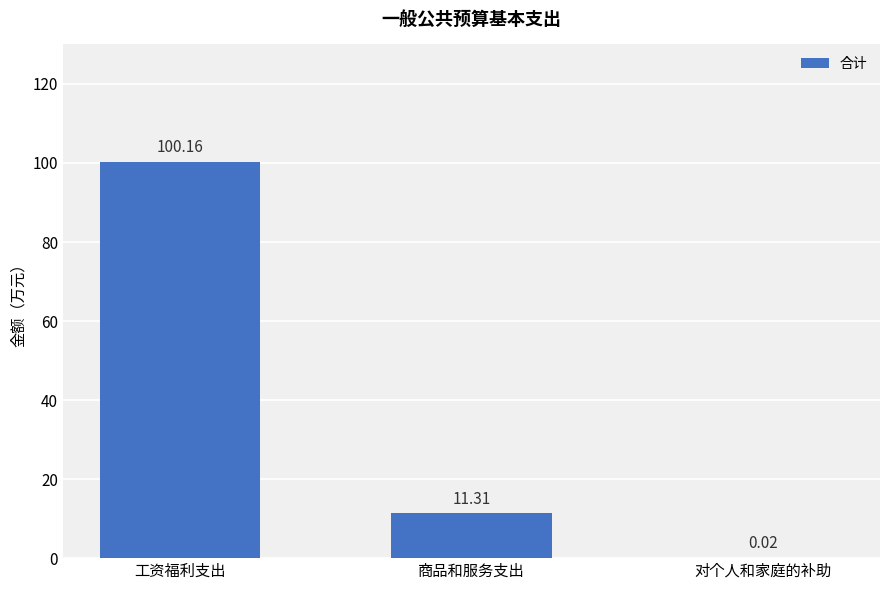

What is the ratio of the value at 工资福利支出 to the value at 商品和服务支出?

8.9